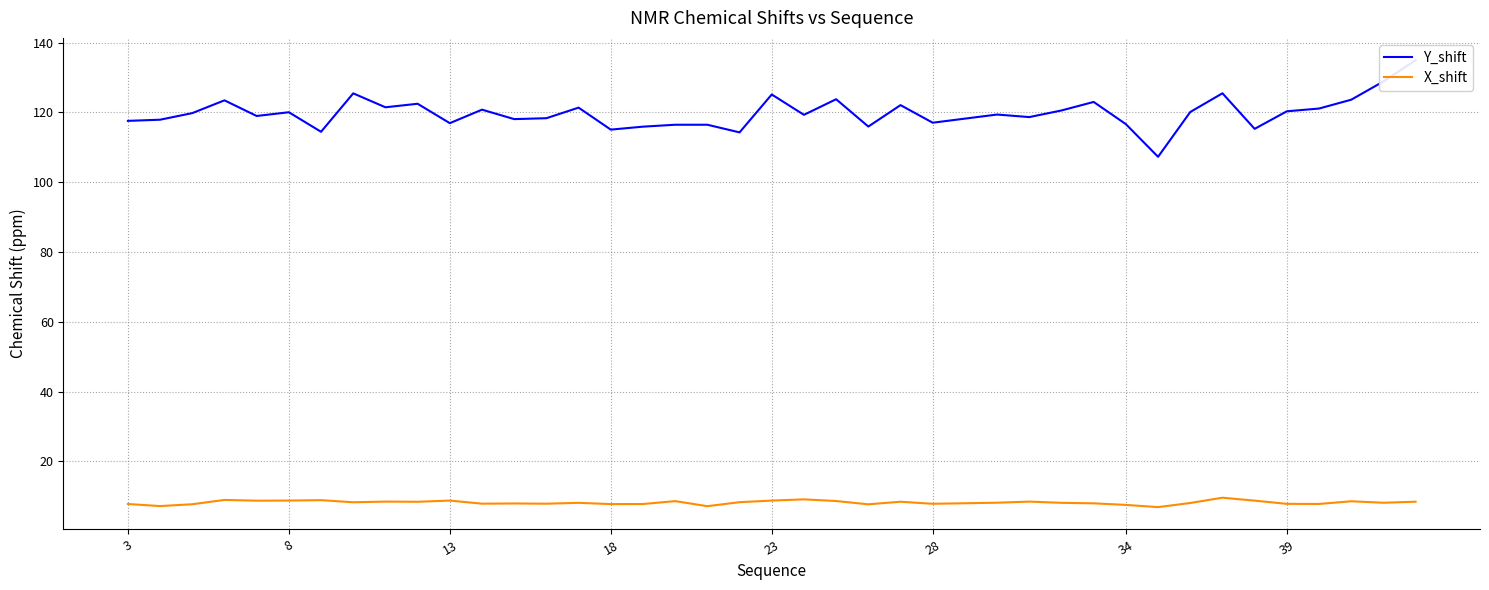

What is the difference between the second highest and minimum values in the Y_shift series?

21.6